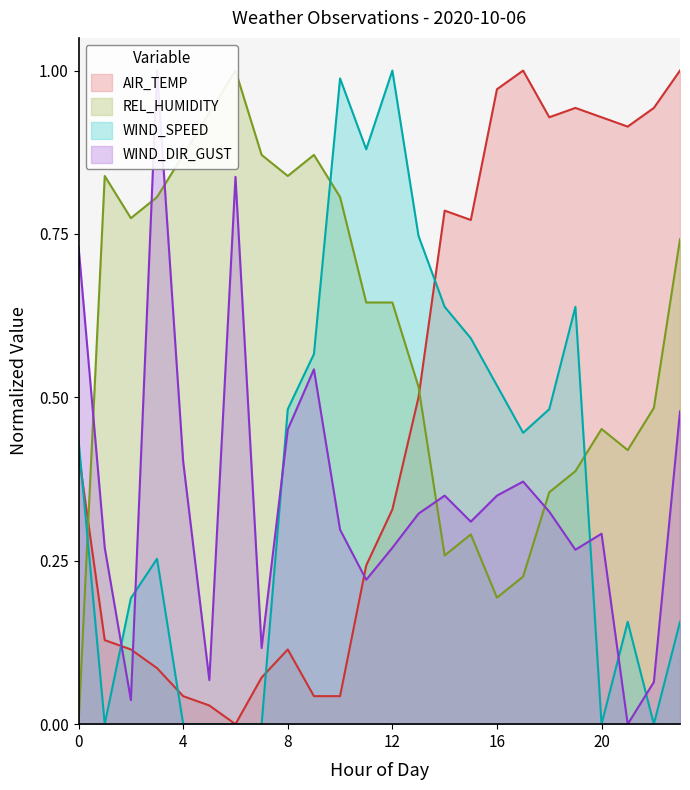

True or false: WIND_SPEED has more than 1 points higher than both neighbors.

True